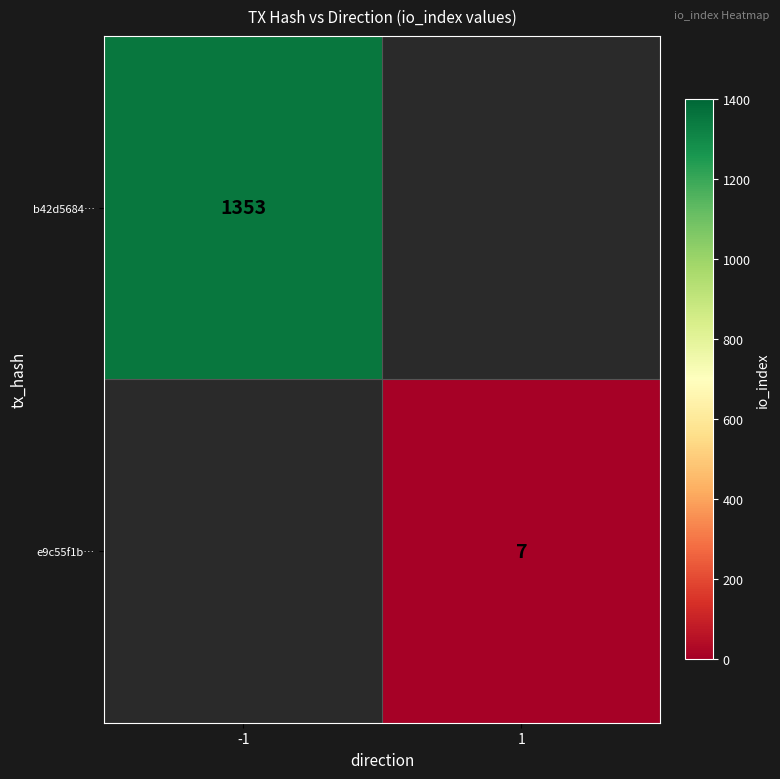

How many series are shown in this chart?

2